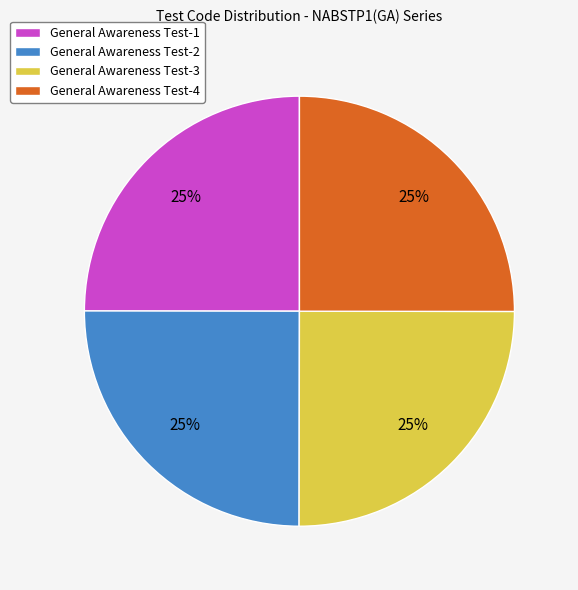

True or false: General Awareness Test-3 accounts for 25% of the total.

True